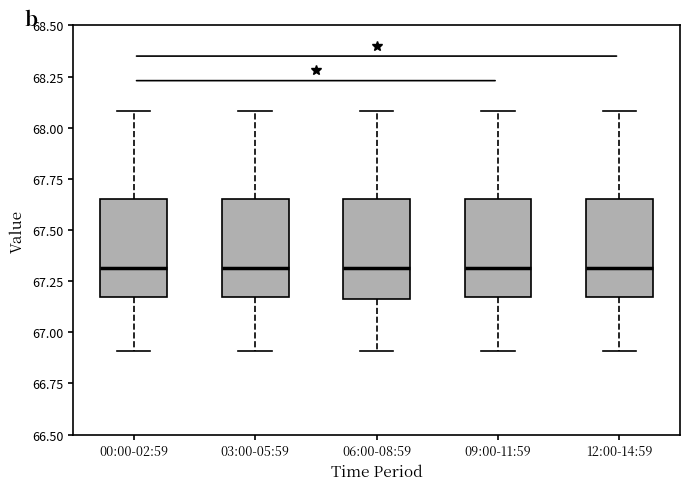

Reading left to right, read every box against the y-axis: the position of its median line, the range the box covers, and the ends of its whiskers. The values are not printed on the chart, so give them approximately, as read against the axis.

00:00-02:59: median 67.30, box 67.15 to 67.65, whiskers 66.90 to 68.10
03:00-05:59: median 67.30, box 67.15 to 67.65, whiskers 66.90 to 68.10
06:00-08:59: median 67.30, box 67.15 to 67.65, whiskers 66.90 to 68.10
09:00-11:59: median 67.30, box 67.15 to 67.65, whiskers 66.90 to 68.10
12:00-14:59: median 67.30, box 67.15 to 67.65, whiskers 66.90 to 68.10